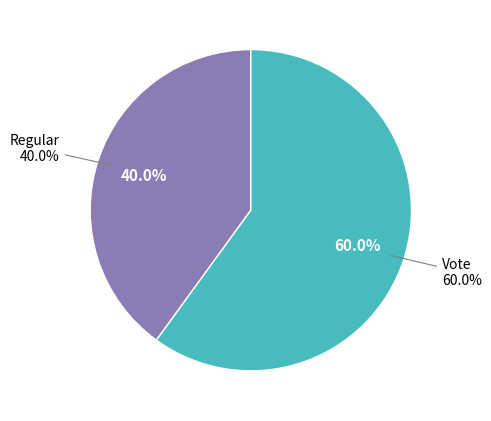

Which slice represents more than half of the pie?

Vote